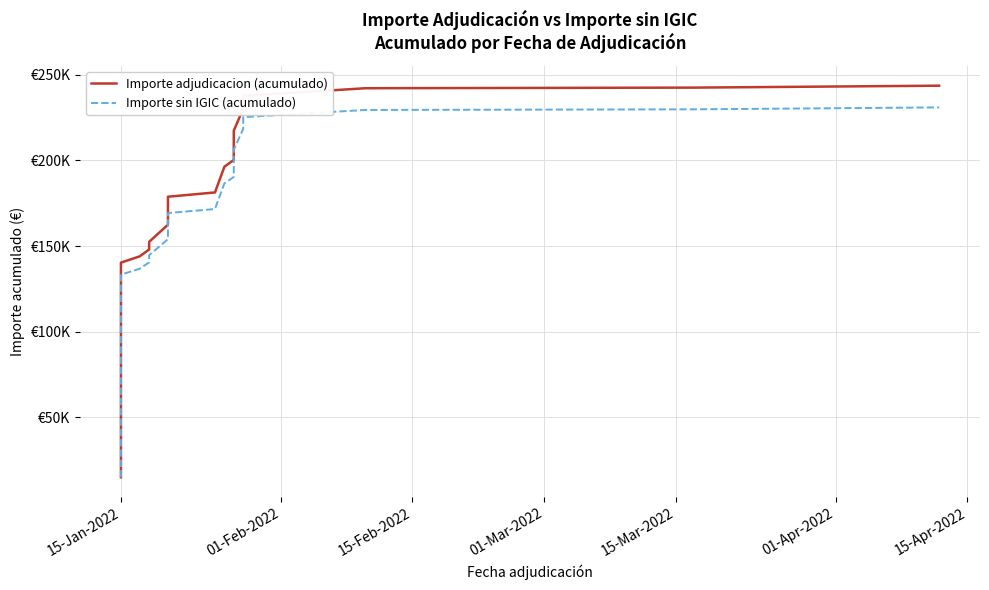

Reading right to left, extract all data points from this chart.

Importe adjudicacion (acumulado): 243616.6	242491.9	242133.5	237651.4	230188.2	217348.2	209377.4	202958.2	200283.2	196283.2	181284.2	178780.4	177616.1	172237.6	170819.1	162449.2	152455.0	148090.0	147972.3	143972.3	140312.9	138662.9	136862.9	132582.9	132082.9	116034.5	99986.1	93566.1	85595.3	77314.9	70894.9	64068.3	61068.3	45019.4	37048.6	35897.0	32762.4	31307.2	29343.0	14999.0
Importe sin IGIC (acumulado): 230932.3	229807.6	229449.3	225260.4	218285.4	206285.4	198836.1	192836.8	190336.8	186598.5	171599.5	169259.5	168171.4	163144.8	161819.0	153996.7	144656.3	140576.9	140466.9	136728.5	133308.5	131658.5	129858.6	125858.6	125358.6	110360.1	95361.6	89361.6	81912.2	74173.6	68173.6	61793.6	58989.8	43990.8	36541.5	35465.3	32538.7	31178.7	29343.0	14999.0